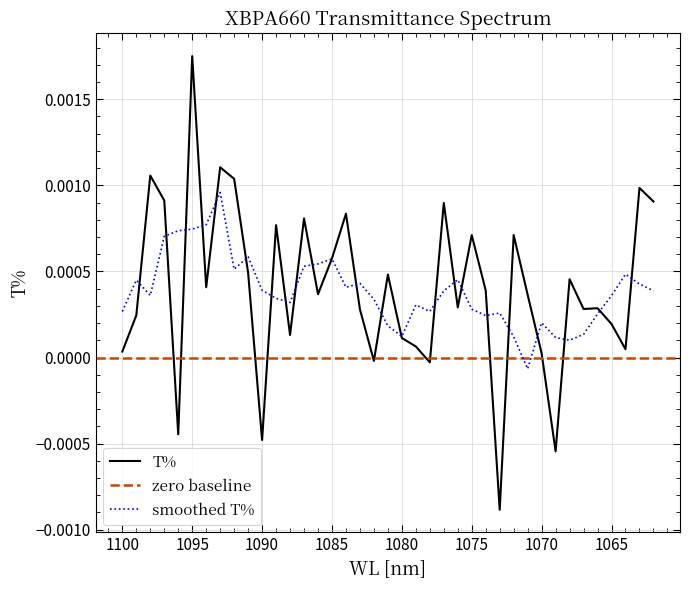

Reading left to right, extract all data points from this chart.

1100=0.0	1099=0.0	1098=0.0	1097=0.0	1096=-0.0	1095=0.0	1094=0.0	1093=0.0	1092=0.0	1091=0.0	1090=-0.0	1089=0.0	1088=0.0	1087=0.0	1086=0.0	1085=0.0	1084=0.0	1083=0.0	1082=-0.0	1081=0.0	1080=0.0	1079=0.0	1078=-0.0	1077=0.0	1076=0.0	1075=0.0	1074=0.0	1073=-0.0	1072=0.0	1071=0.0	1070=0.0	1069=-0.0	1068=0.0	1067=0.0	1066=0.0	1065=0.0	1064=0.0	1063=0.0	1062=0.0